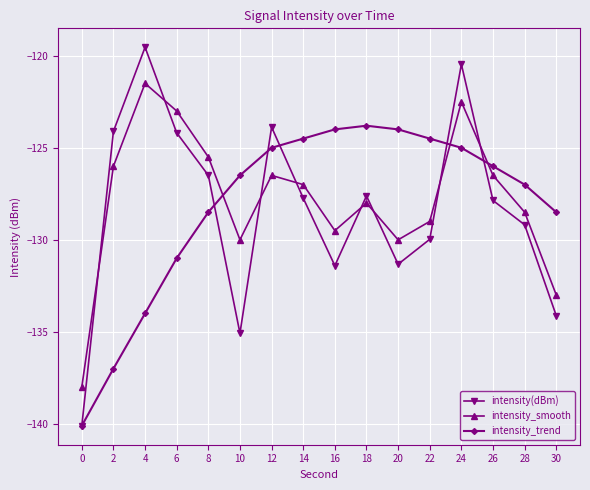

Rank the series by their maximum value, from lowest to highest.

intensity_trend, intensity_smooth, intensity(dBm)